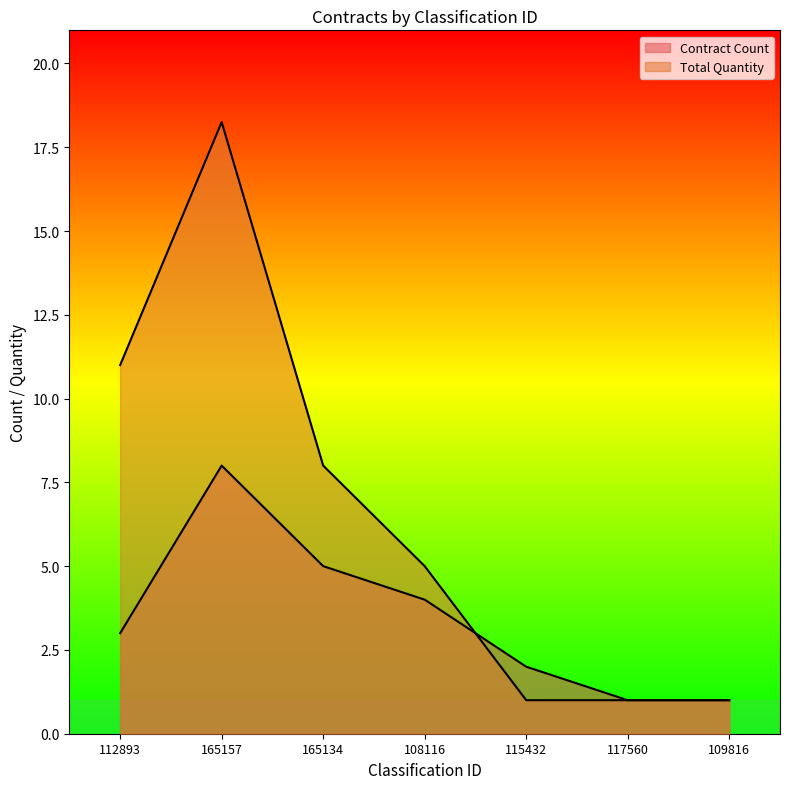

Where does the Total Quantity series first go above 5?

112893